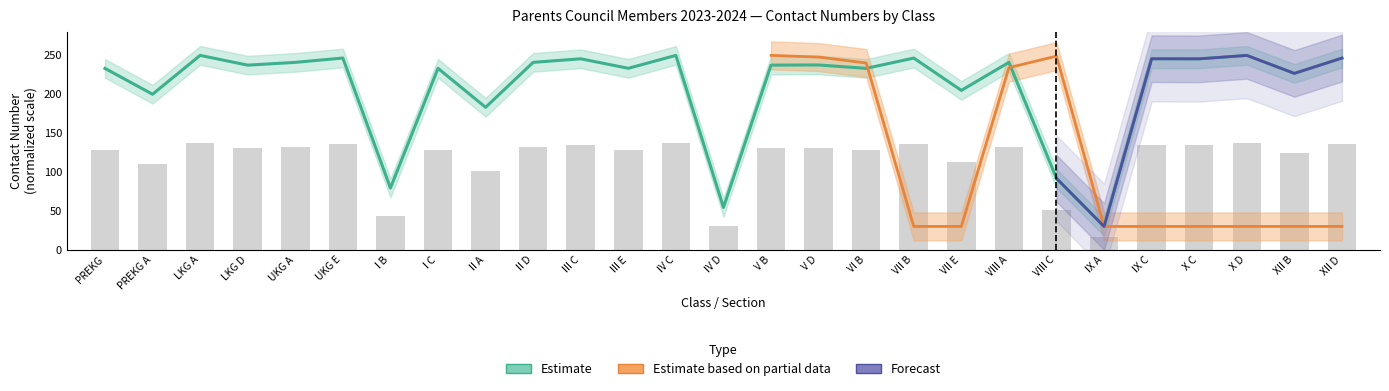

The Forecast series shows 135.1 at III C. True or false?

True